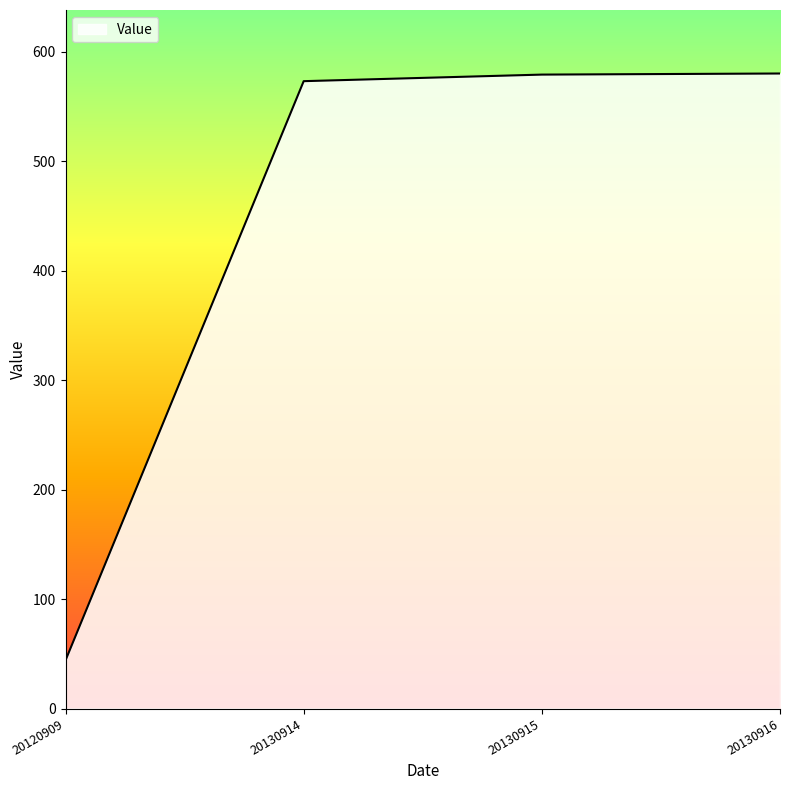

The value at 20130916 is 580. True or false?

True